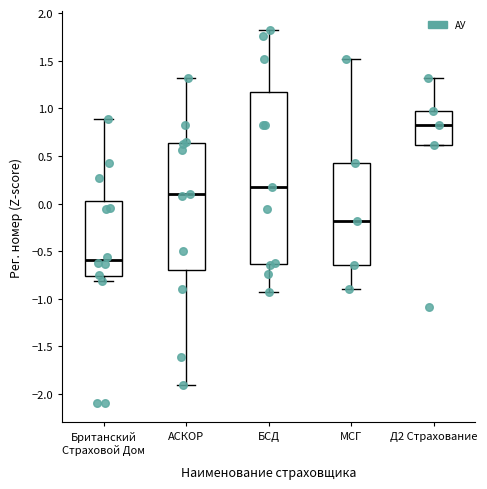

Where does the median line of the box for Британский Страховой Дом sit on the y-axis? The values are not printed on the chart, so give them approximately, as read against the axis.

-0.60